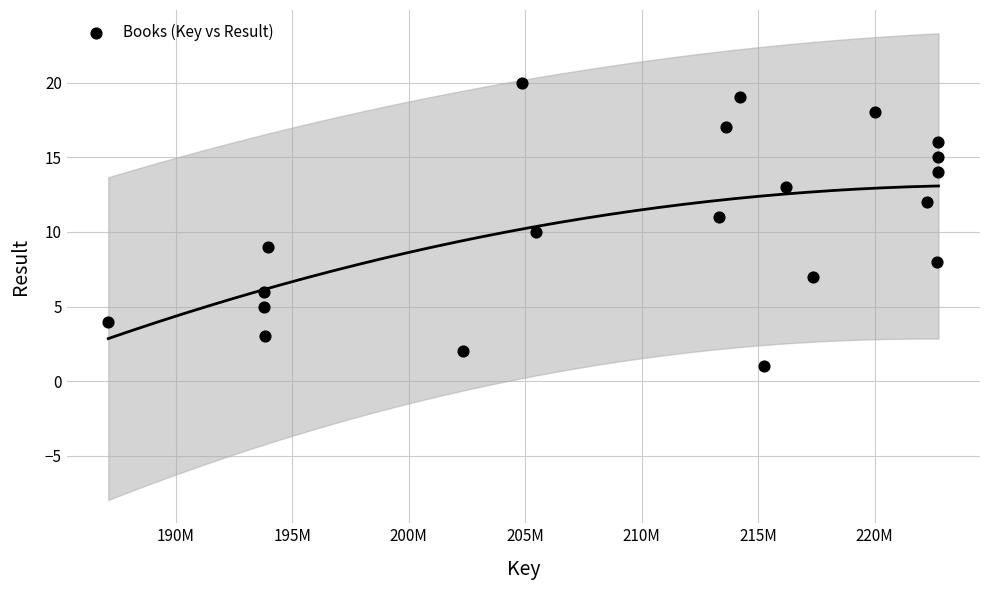

What is the range of X values (max minus min)?

35626657